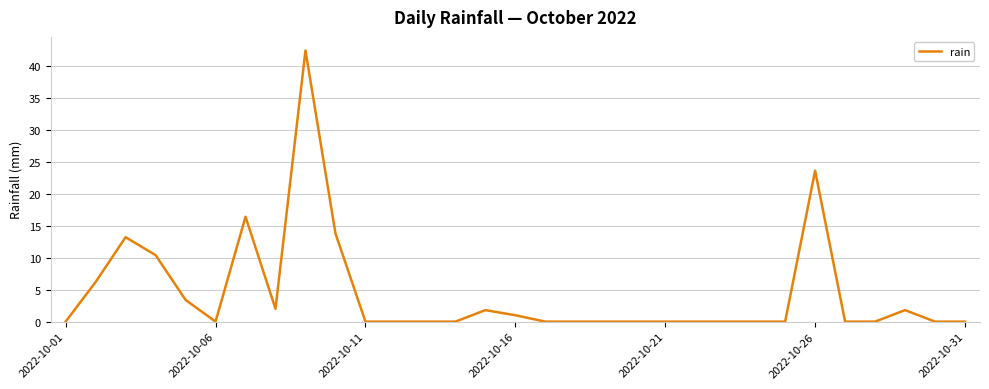

Reading left to right, what are all the values shown in this chart?

0.0	6.2	13.2	10.4	3.4	0.0	16.4	2.0	42.4	13.8	0.0	0.0	0.0	0.0	1.8	1.0	0.0	0.0	0.0	0.0	0.0	0.0	0.0	0.0	0.0	23.6	0.0	0.0	1.8	0.0	0.0